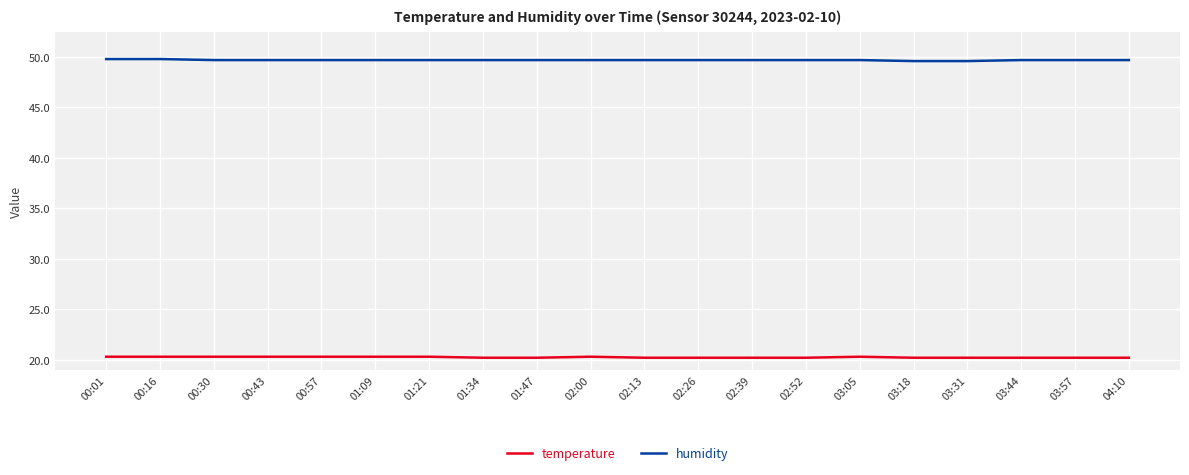

What is the difference between the highest and lowest values at 00:01?

29.5